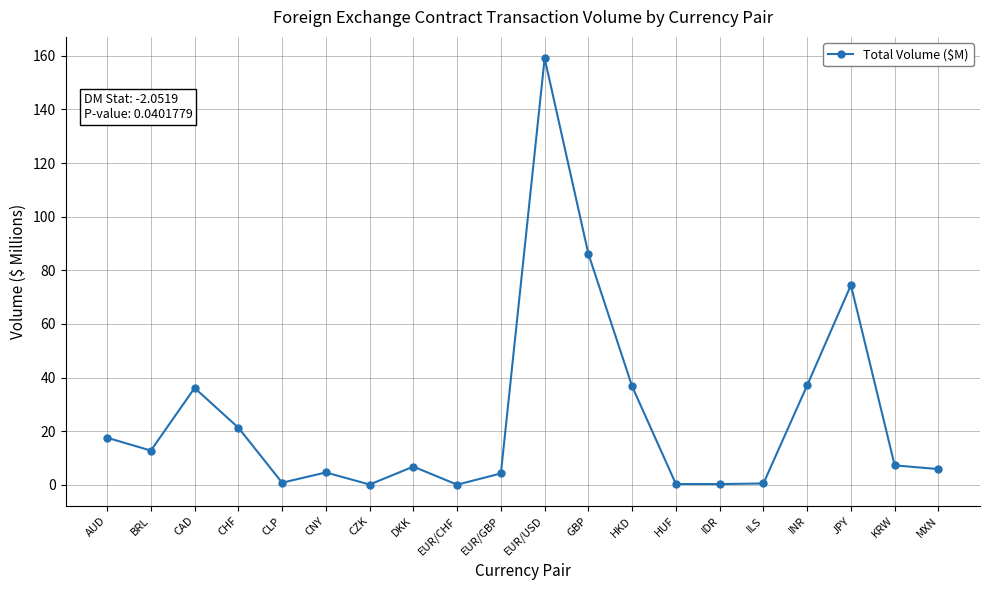

The value at AUD is 17.6. True or false?

True